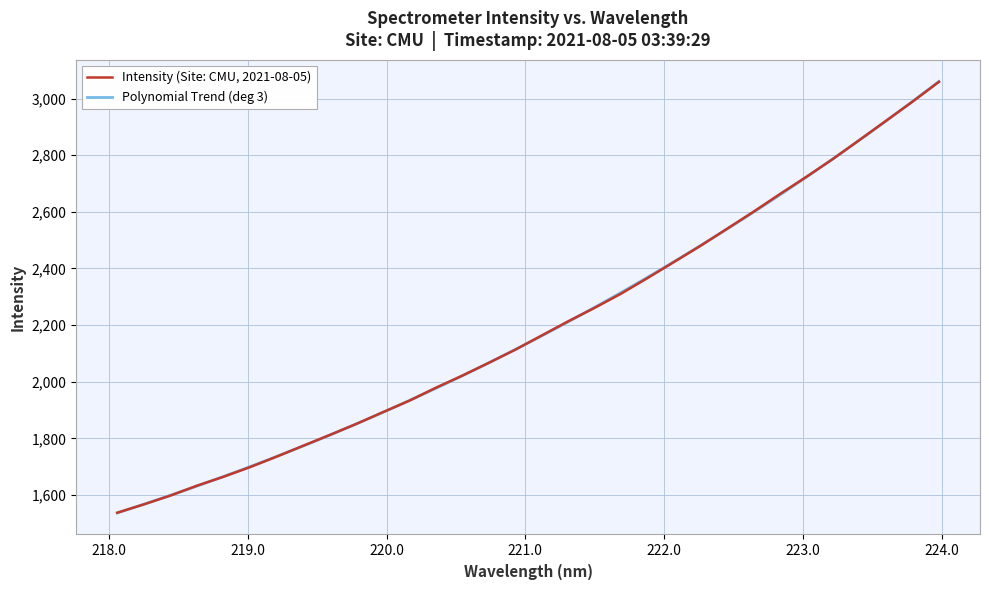

What is the difference between the maximum and minimum values?

1521.0